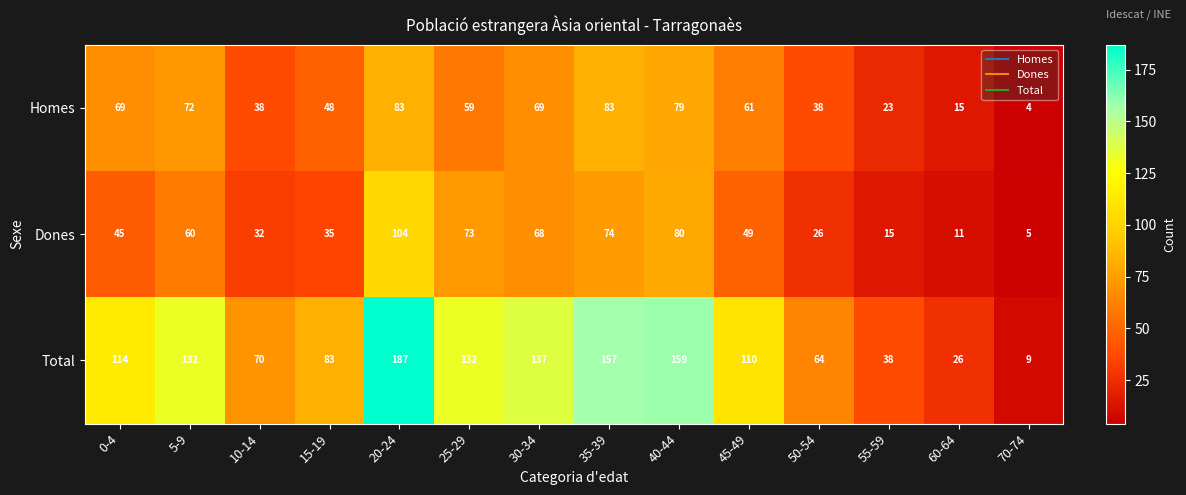

Which series has the largest range (max minus min)?

Total